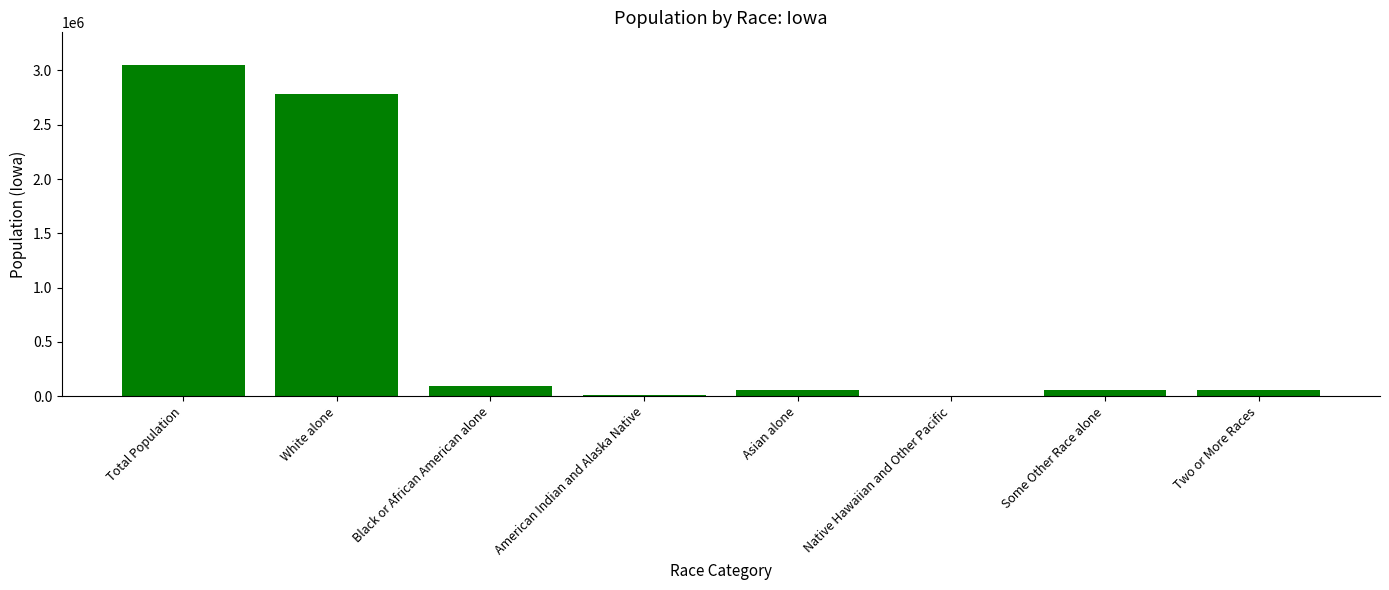

At which label is the value closest to 1524179?

White alone